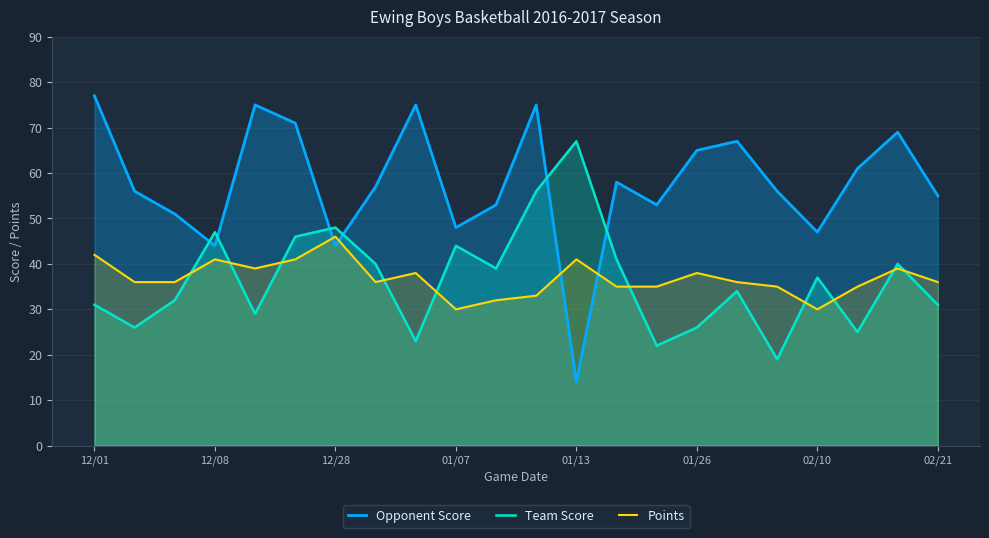

What is the sum of the Opponent Score values at 01/13 and 01/07?

62